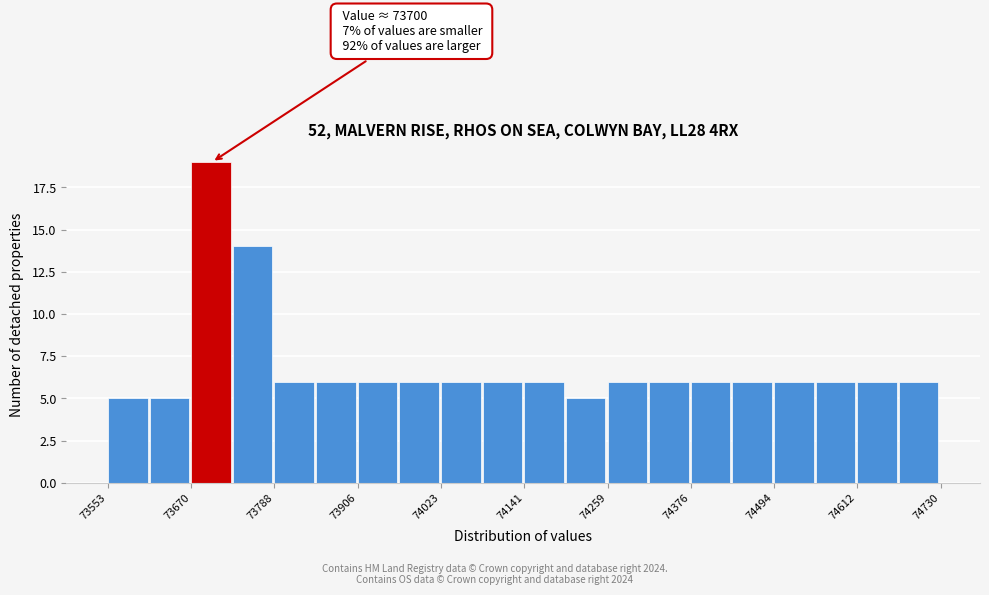

Around what value on the x-axis is the tallest bar? Give the approximate position of its centre, as read against the axis.

73700